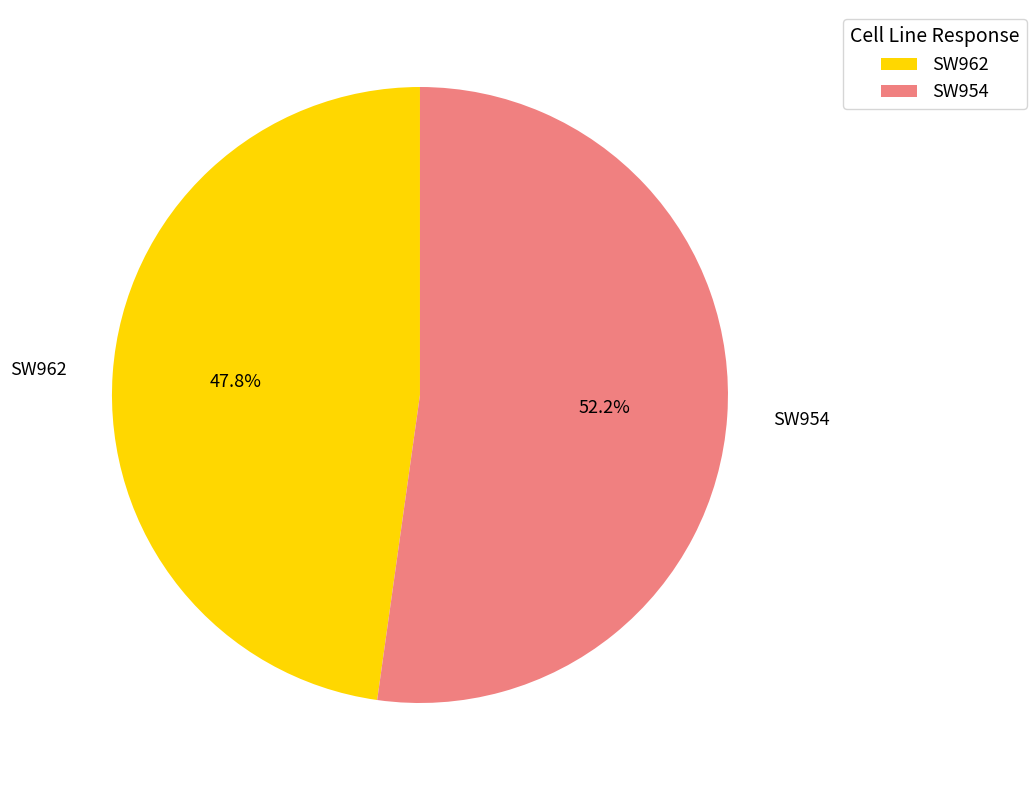

How many segments does this pie chart have?

2